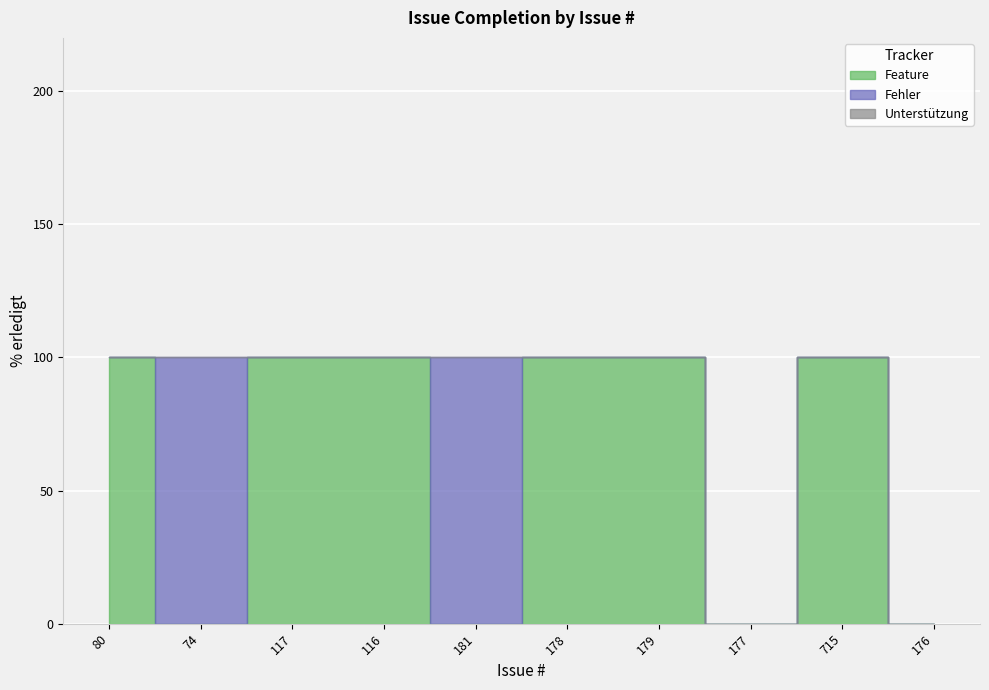

At which label is the value closest to 50?

80